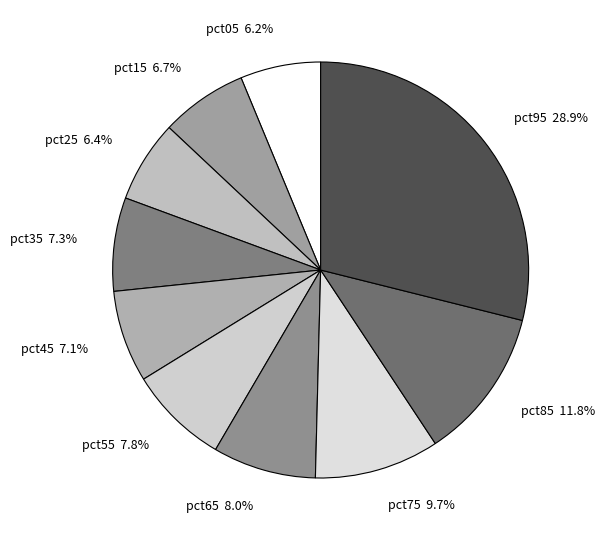

Is pct95 28.9% the majority of the pie?

No